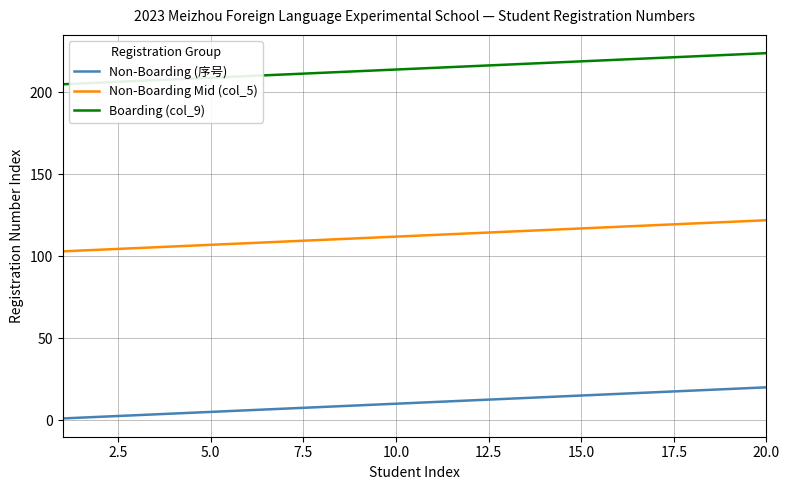

True or false: Non-Boarding (序号) and Boarding (col_9) intersect in this chart.

False